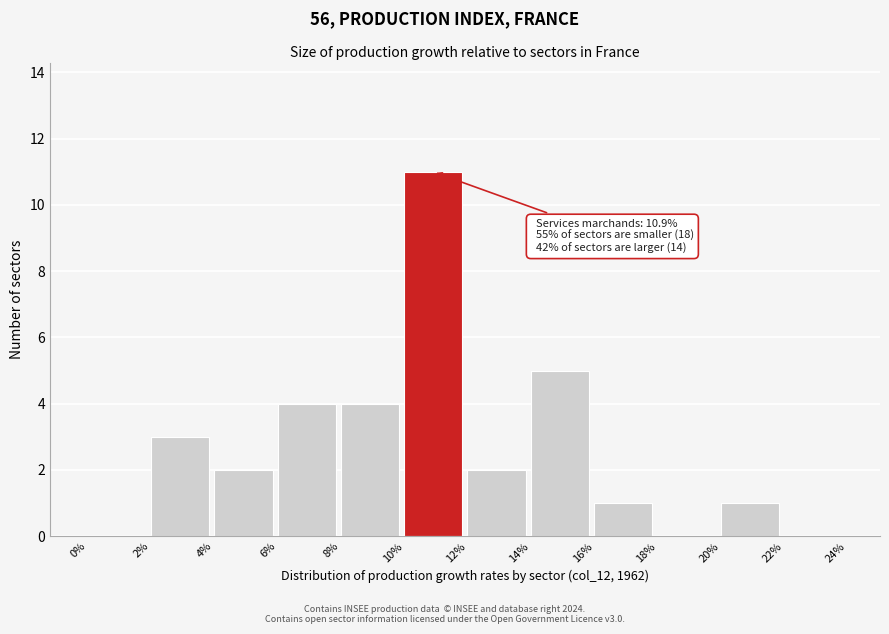

Which range on the x-axis has the tallest bar?

10% to 12%